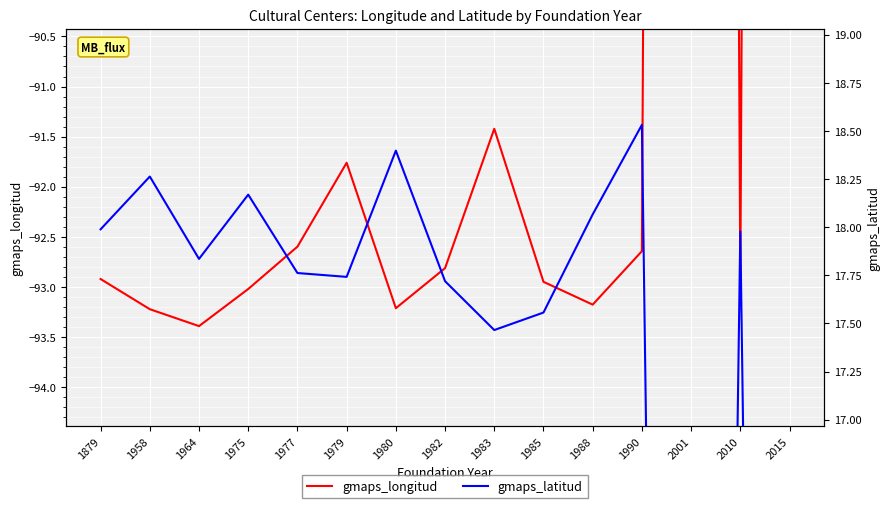

Between 1964 and 1980, which is larger?

1980